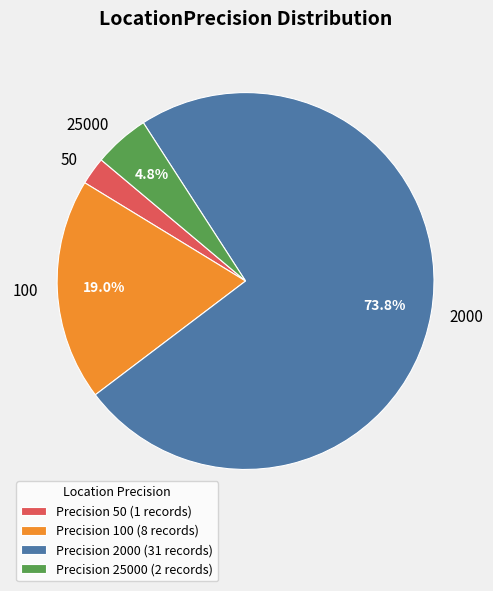

Is the sum of 100 and 25000 greater than half?

No